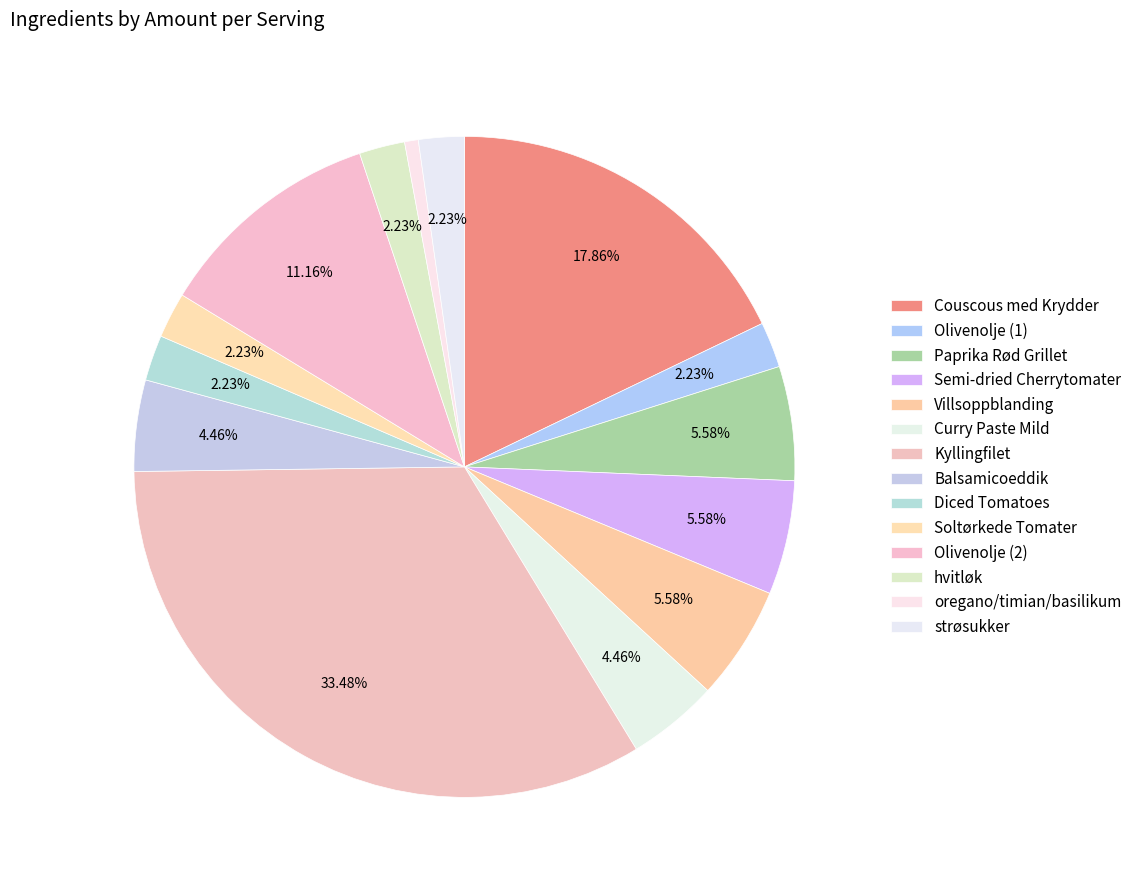

Is Couscous med Krydder the majority of the pie?

No